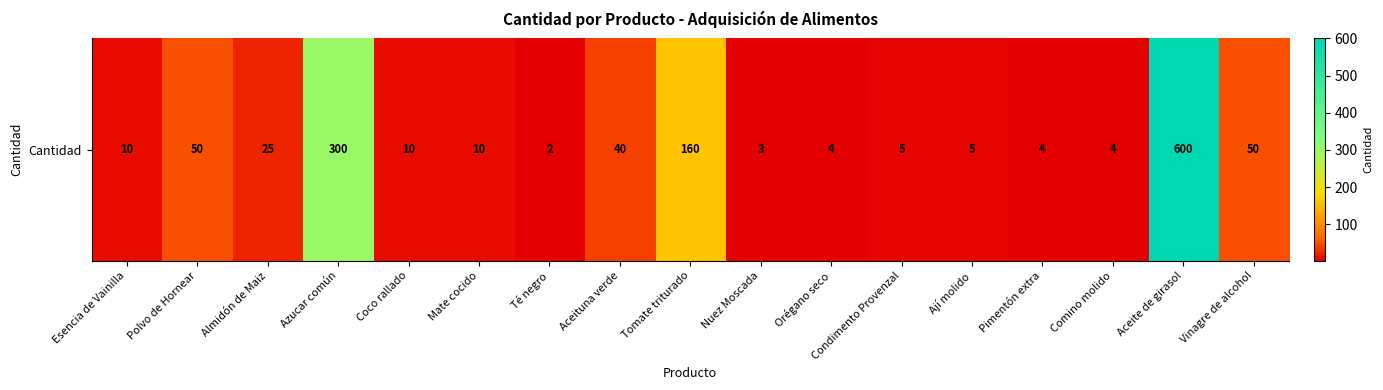

What is the average value?

75